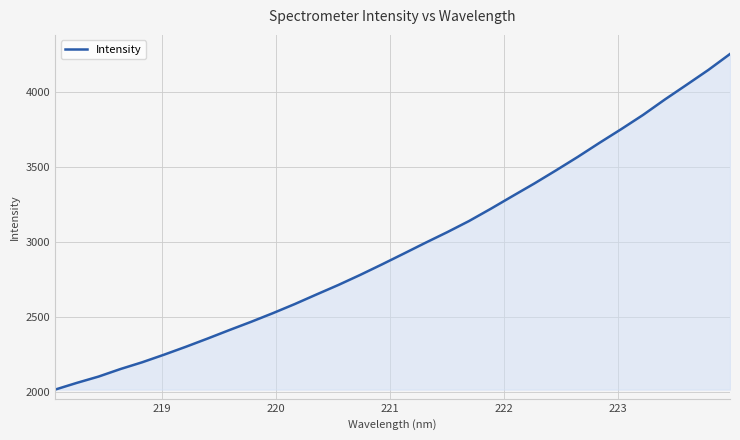

What is the difference between the maximum and minimum values?

2242.9